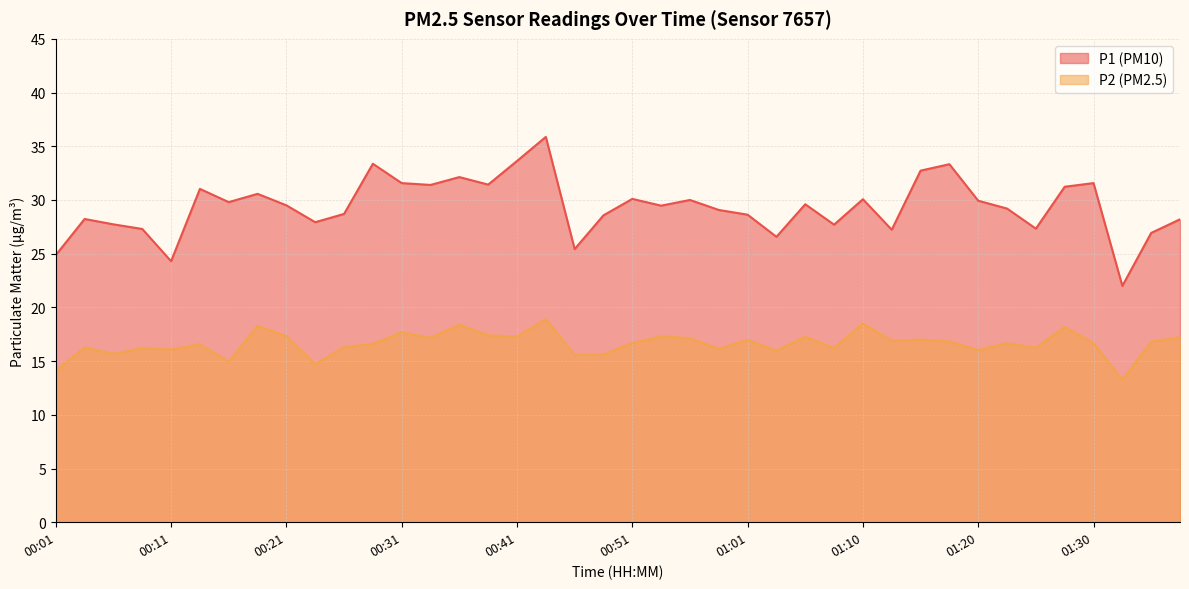

The P2 series shows 26.7 at 01:15. True or false?

False